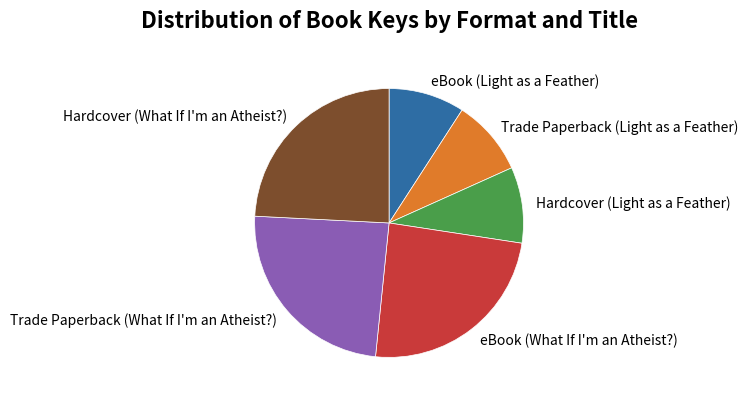

How many segments does this pie chart have?

6